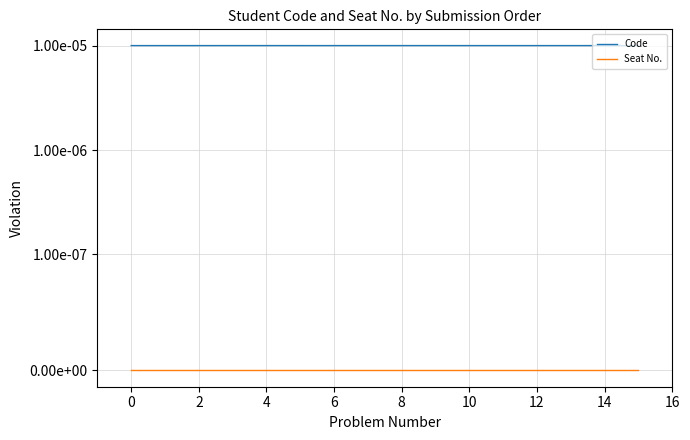

Which series has the widest spread of values?

Code